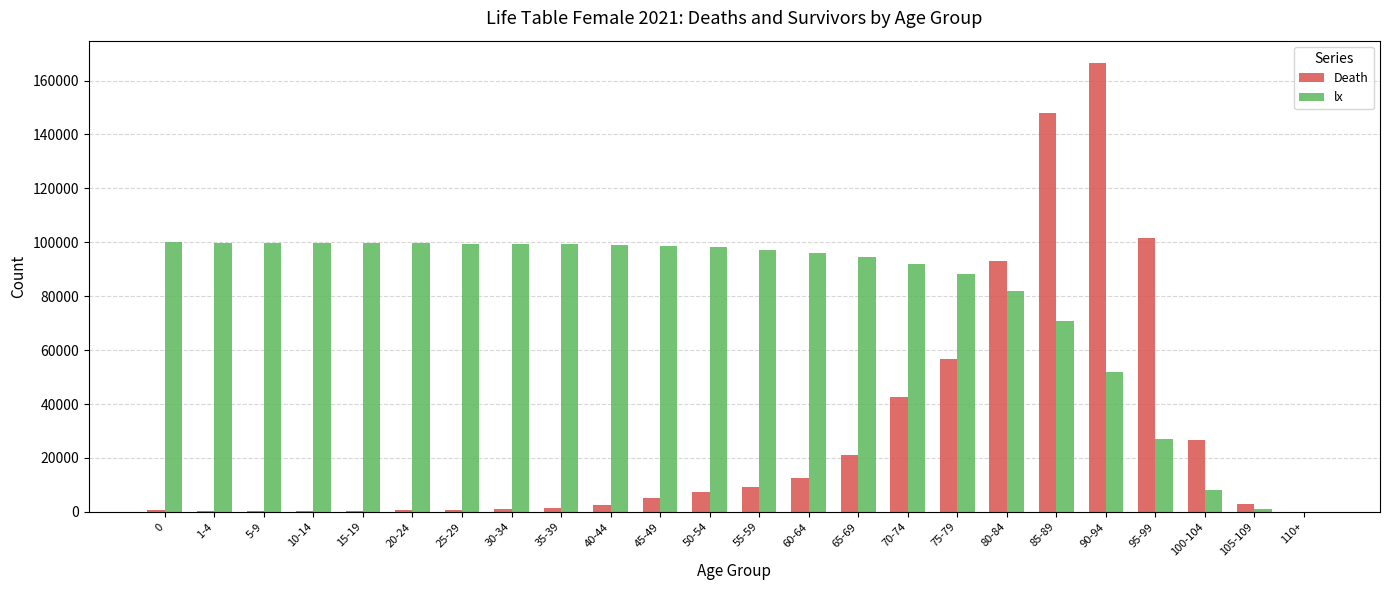

What is the maximum value for Death?

166481.2